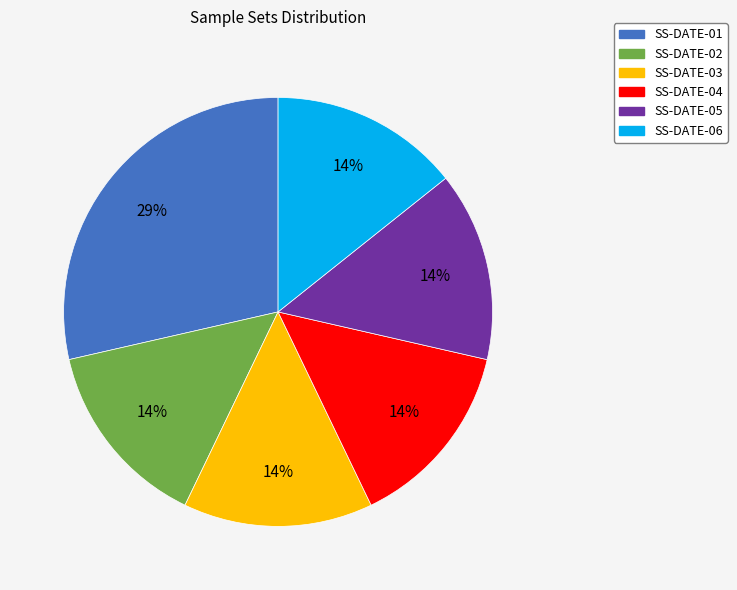

Which has a higher value, SS-DATE-03 or SS-DATE-01?

SS-DATE-01